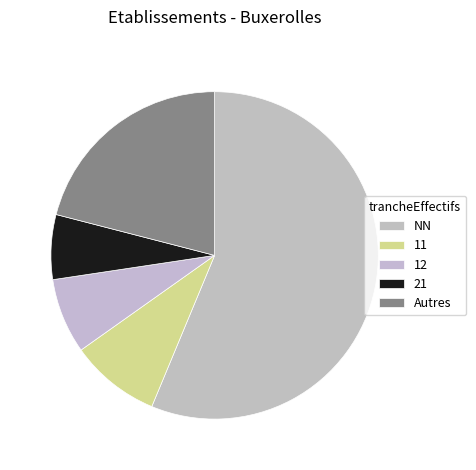

Which slice is the largest?

NN